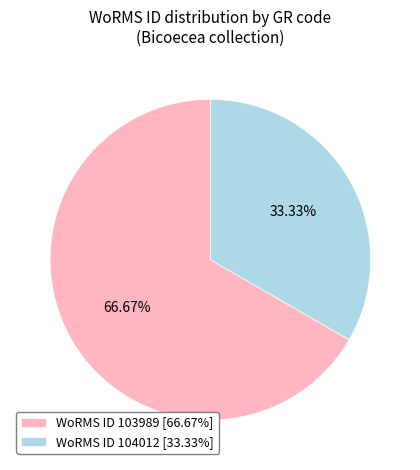

Approximately how many times larger is the value at WoRMS ID 103989 [66.67%] compared to WoRMS ID 104012 [33.33%]?

2.0